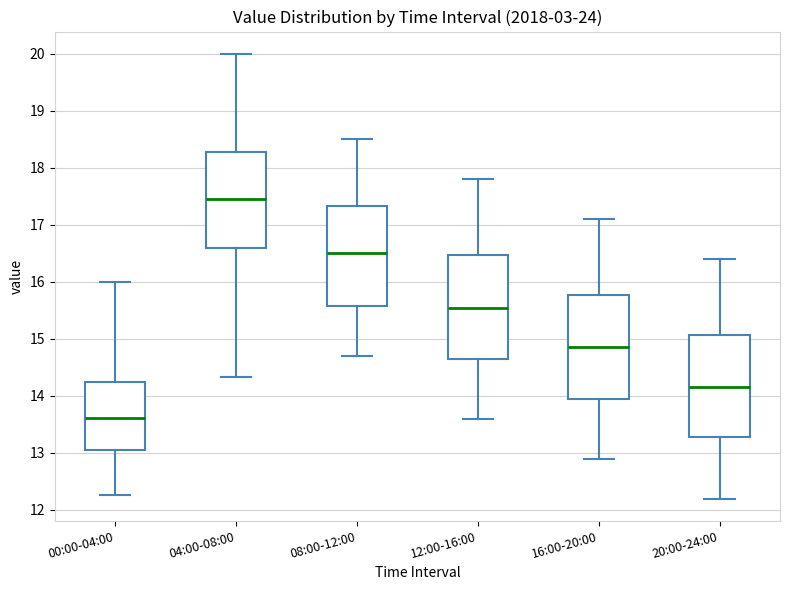

Which box has the highest median line?

04:00-08:00